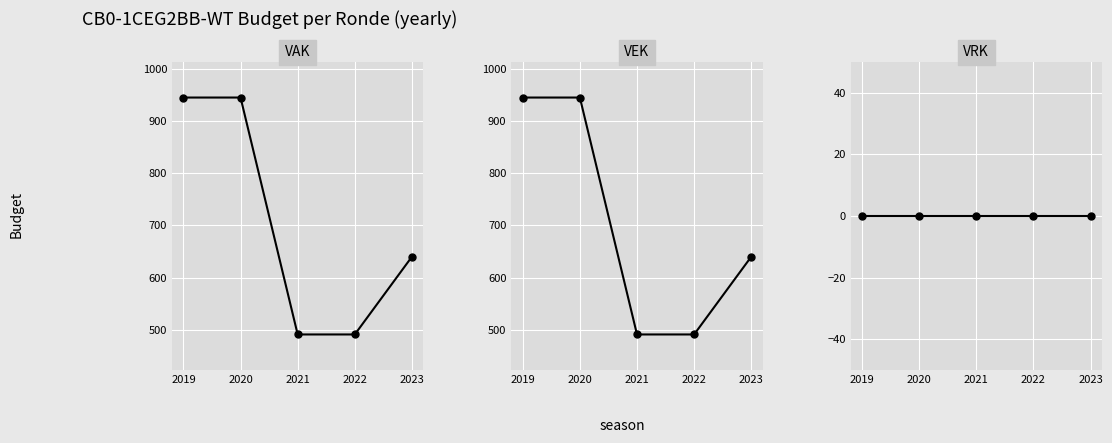

List the labels in order of VRK value, largest first.

2019, 2020, 2021, 2022, 2023